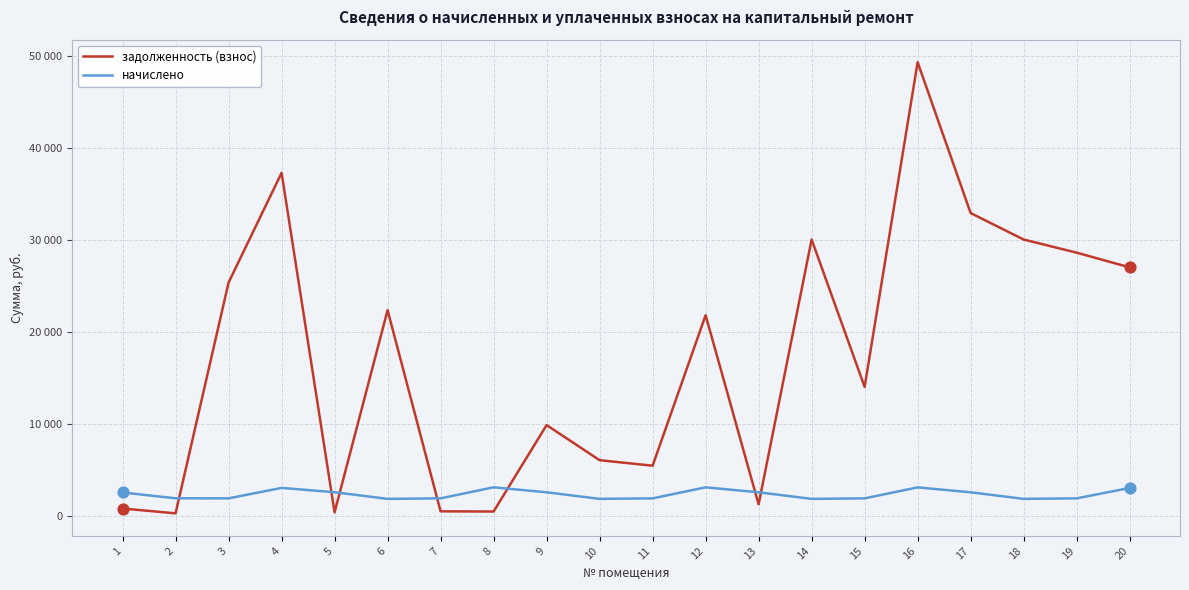

Which series has the largest total across all categories?

задолженность (взнос)